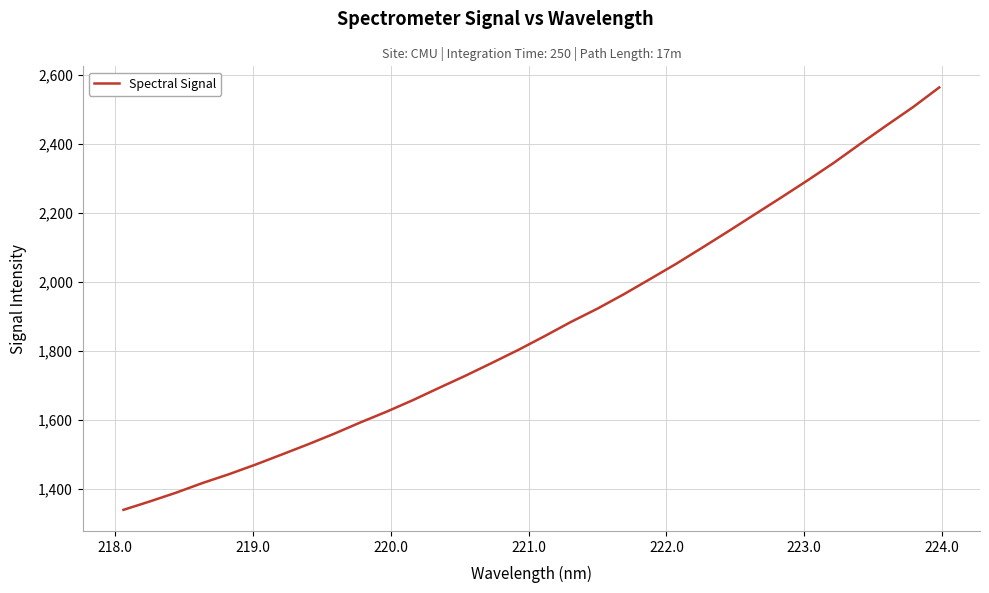

What is the minimum value shown in the chart?

1339.0